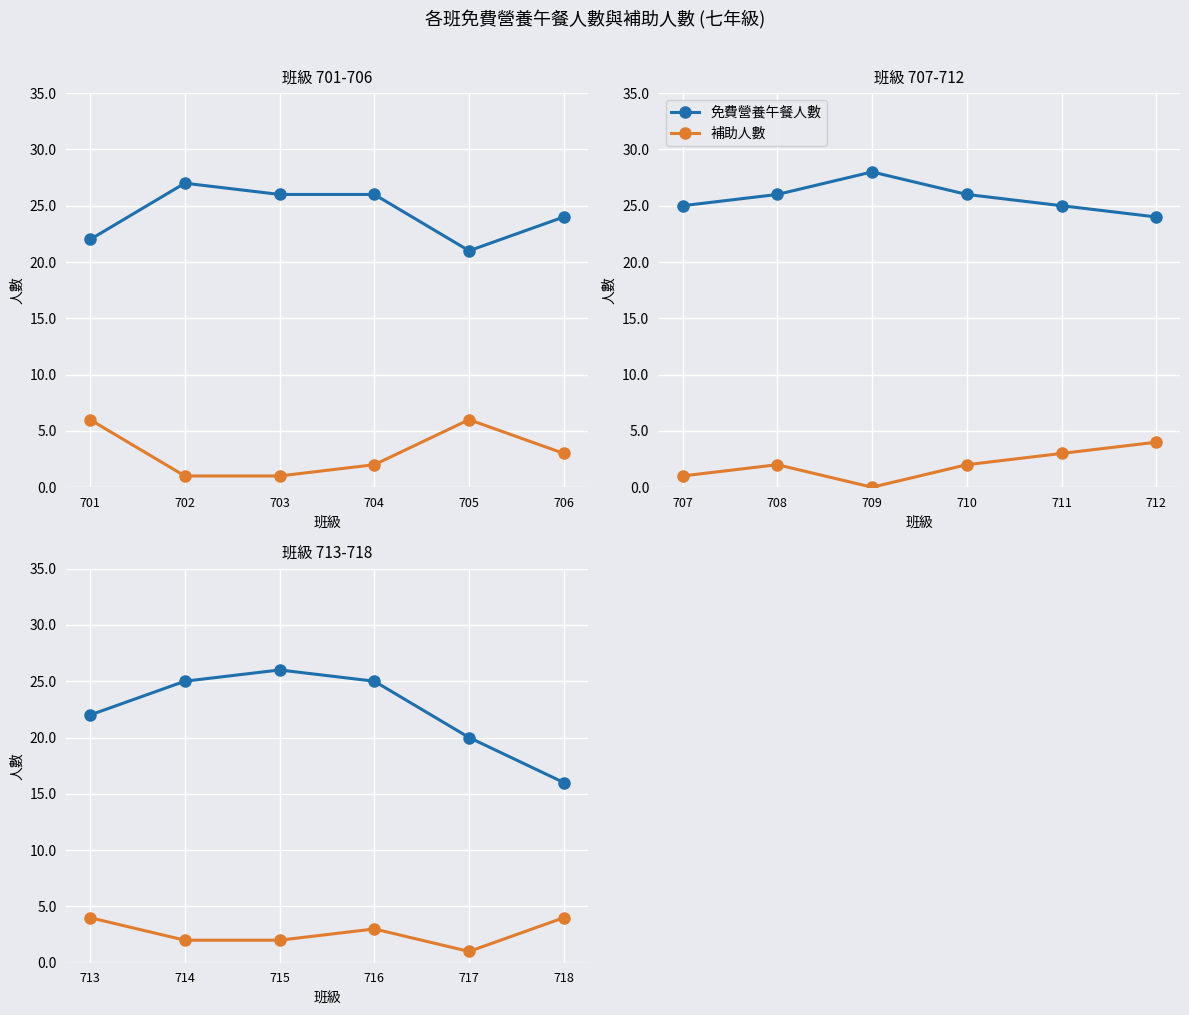

What are all the series names shown in the legend?

免費營養午餐人數, 補助人數